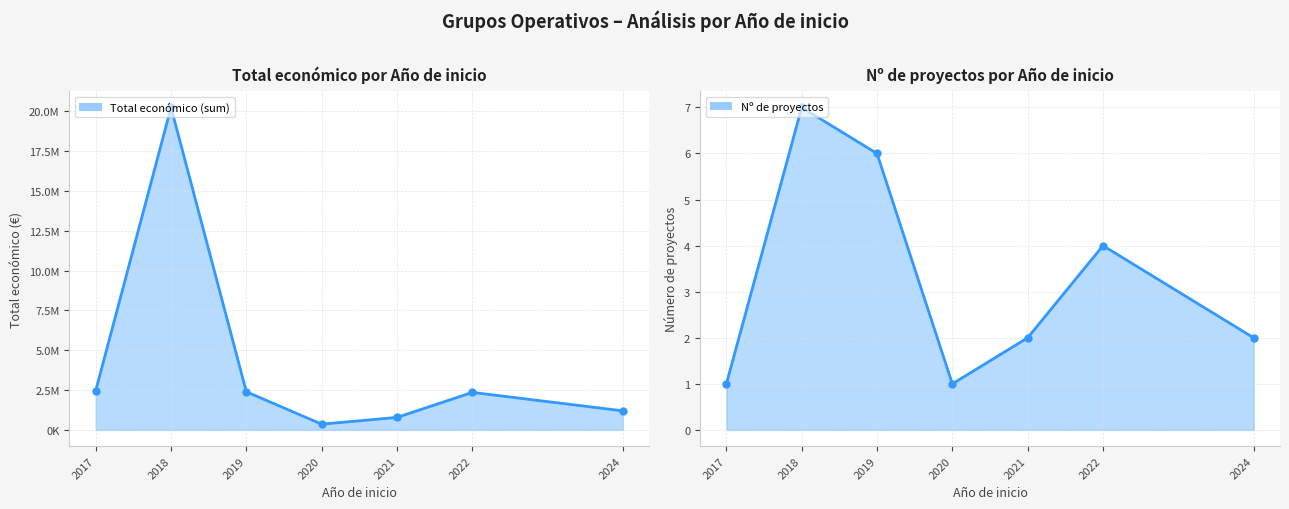

At which category does Total económico (sum) reach its first local peak?

2018